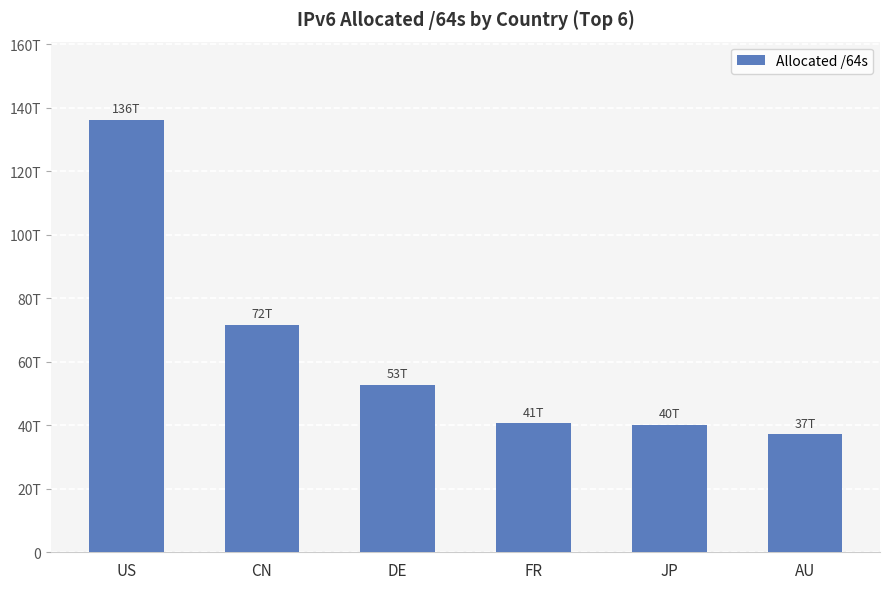

At which label is the value closest to 86766621556736?

CN